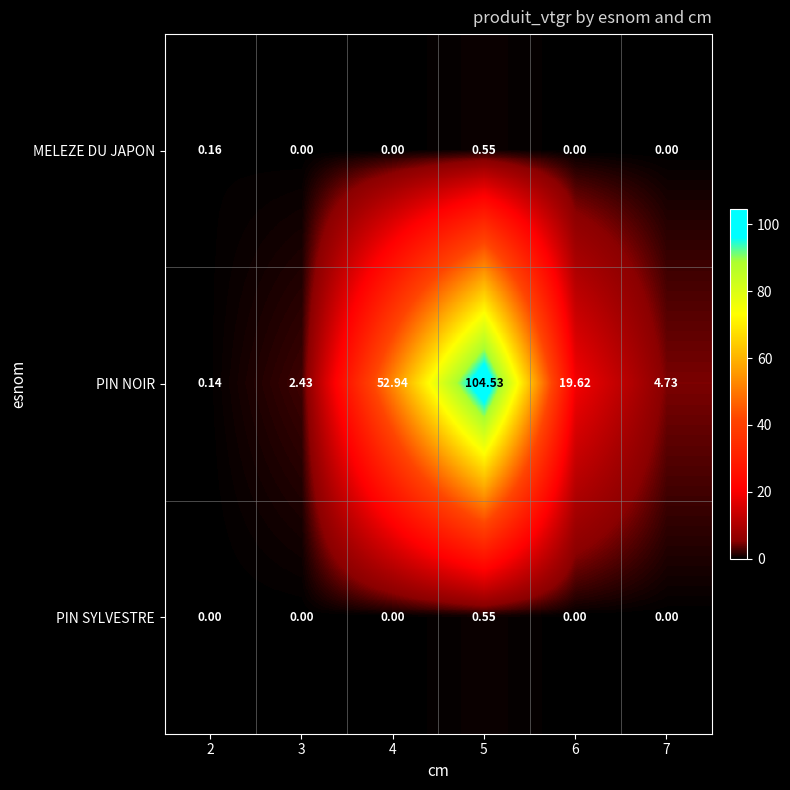

Is the value of MELEZE DU JAPON at 2 greater than the value of PIN NOIR at 7?

No